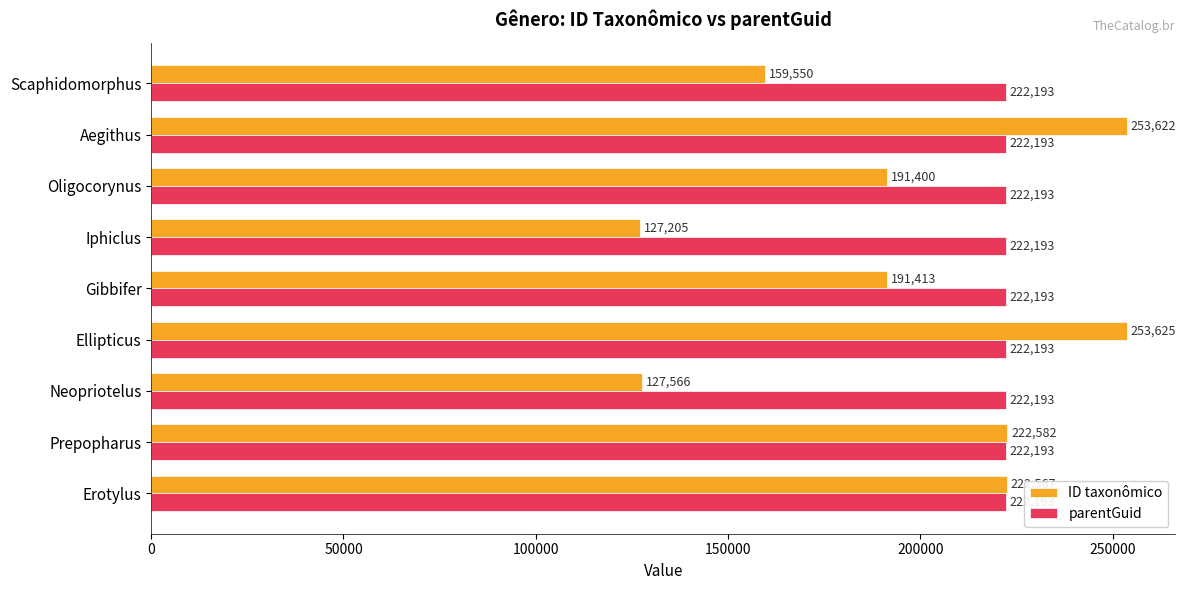

At which category is the sum across all series the highest?

Ellipticus